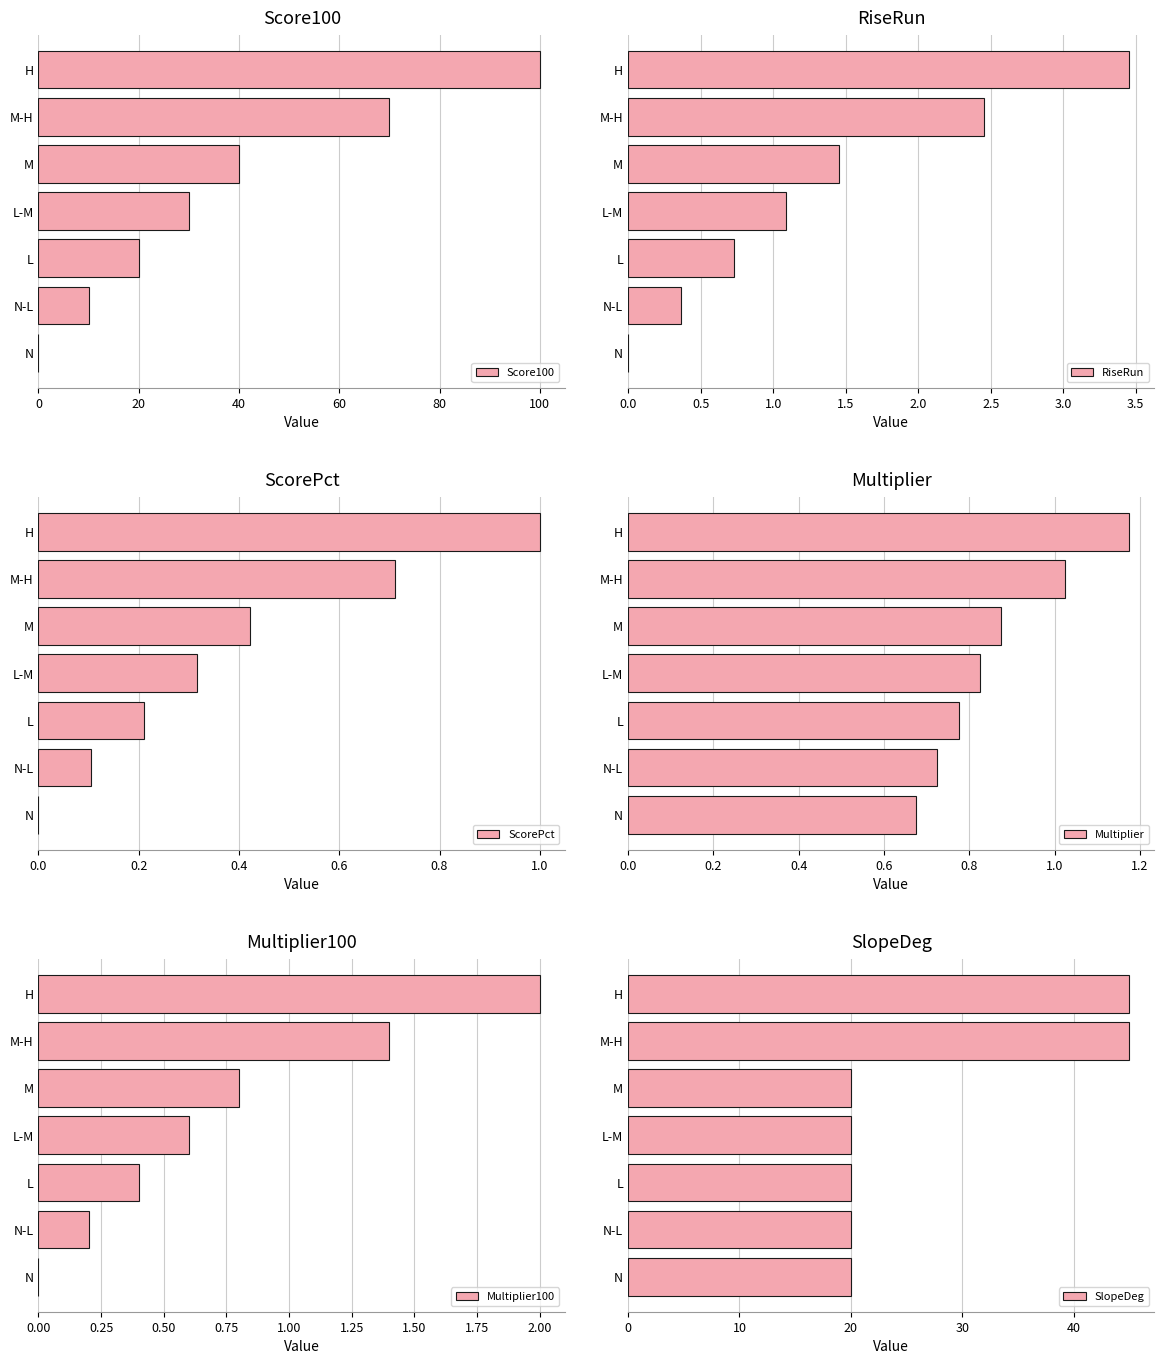

Which category has the highest value in the Score100 series?

H